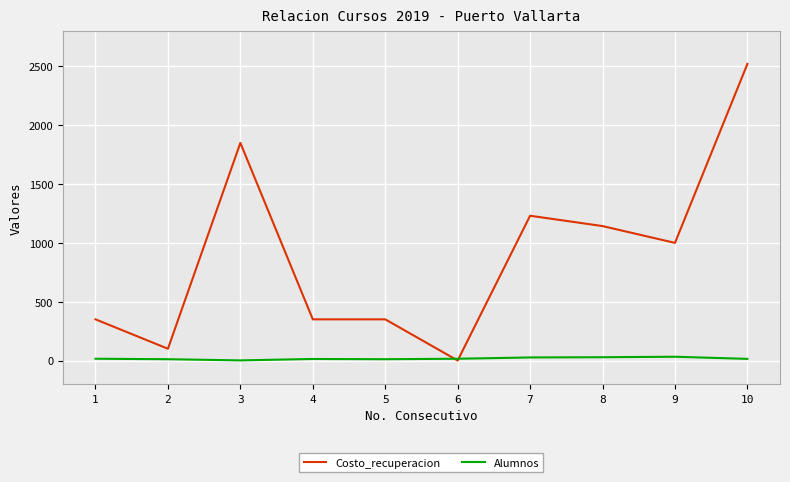

Which label corresponds to the largest value in the chart?

10